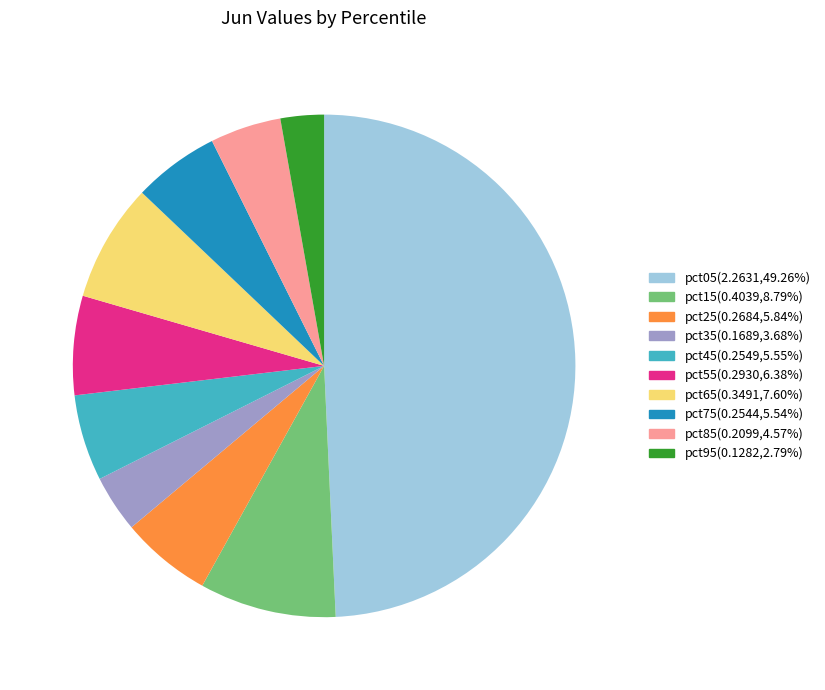

Is pct35(0.1689,3.68%) the majority of the pie?

No